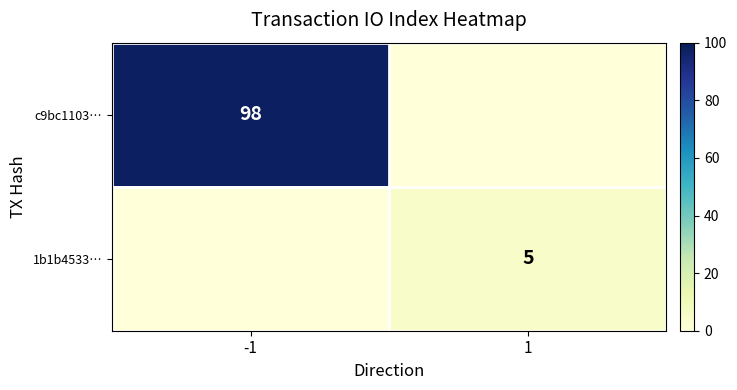

The c9bc1103… series shows 98 at -1. True or false?

True